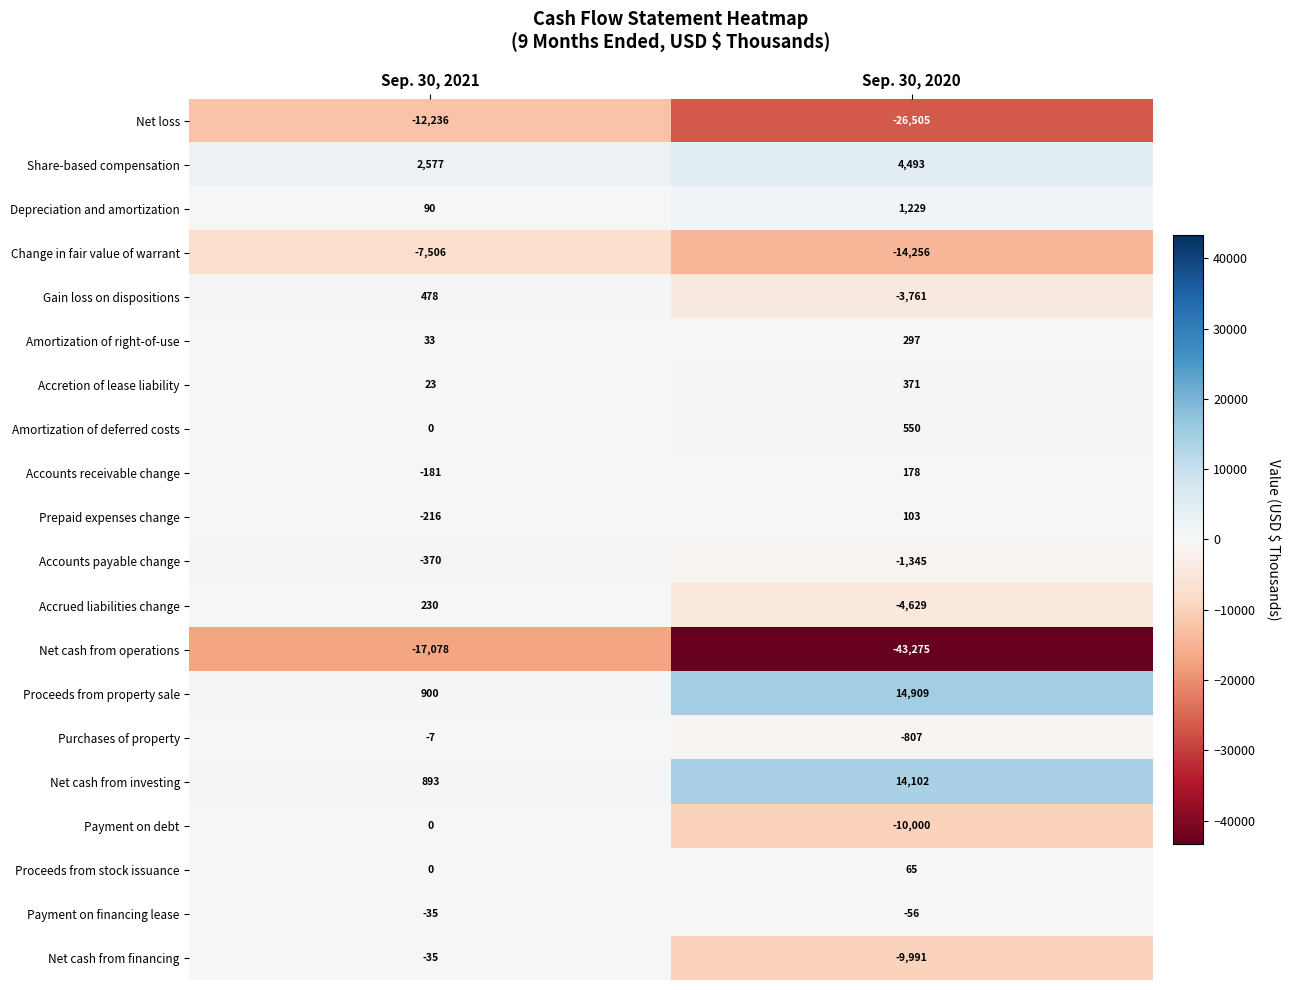

What is the spread (max minus min) of values at Sep. 30, 2020?

58184